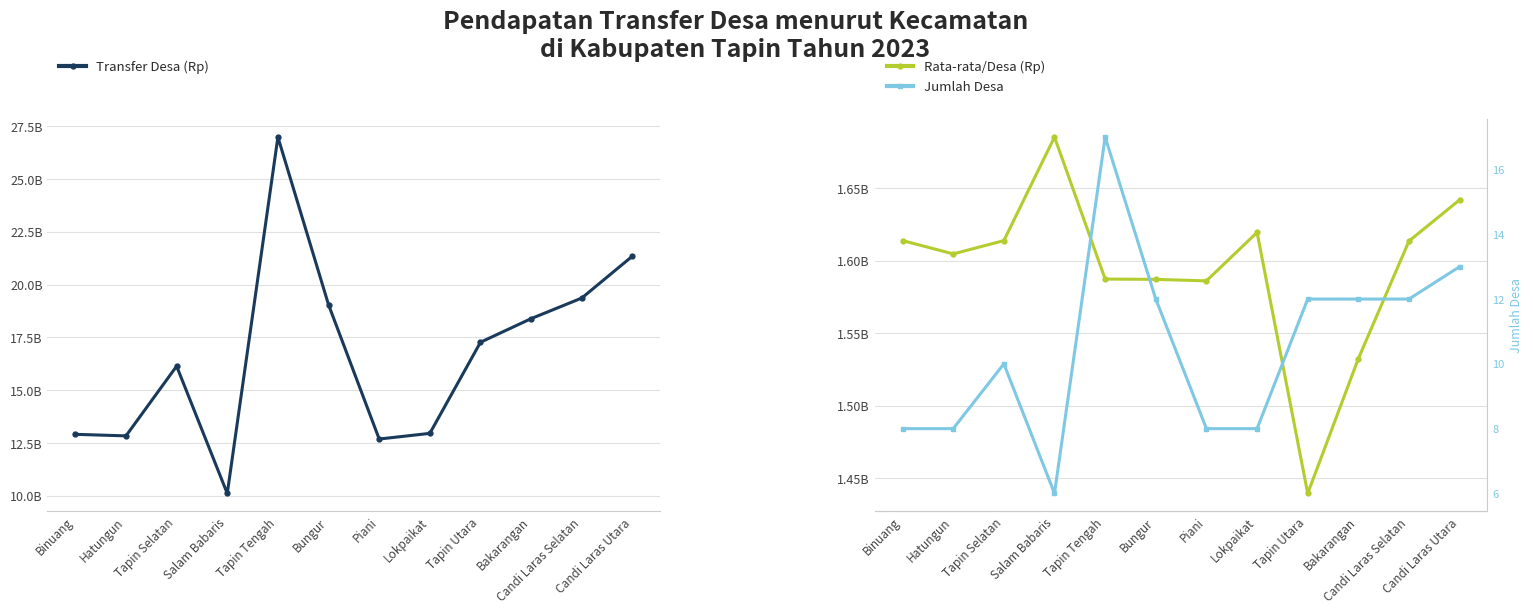

Which series has the largest range (max minus min)?

Transfer Desa (Rp)